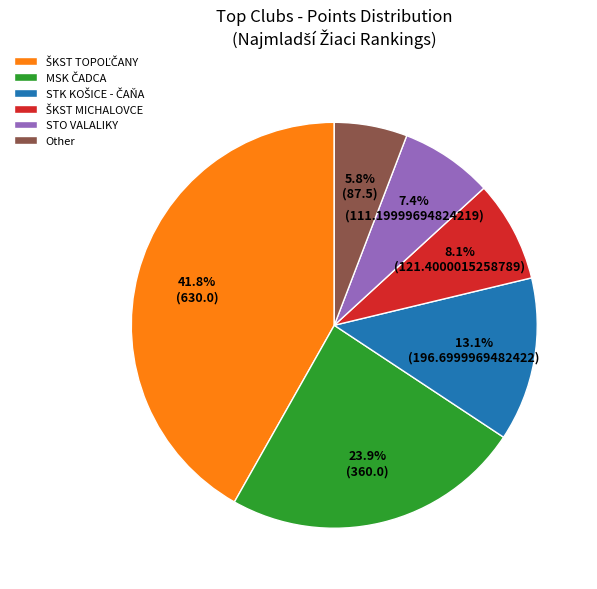

What is the smallest slice in the pie chart?

Other